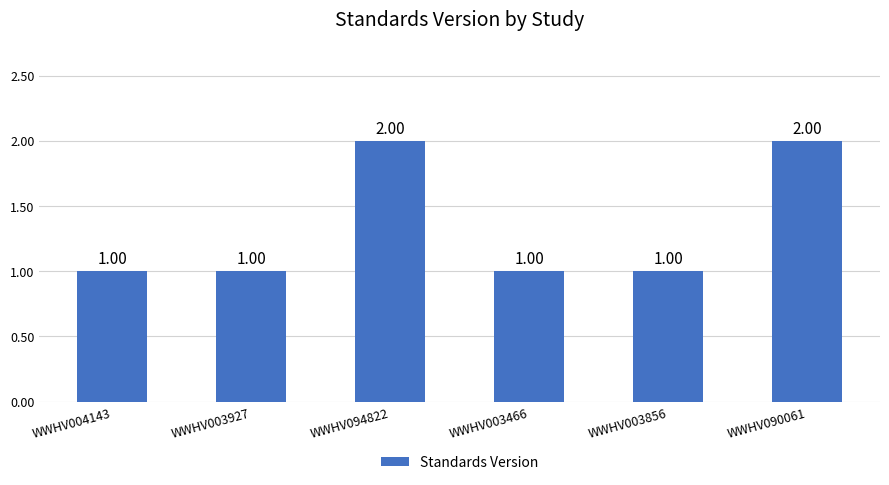

Reading left to right, list all the values displayed in this chart.

WWHV004143=1	WWHV003927=1	WWHV094822=2	WWHV003466=1	WWHV003856=1	WWHV090061=2